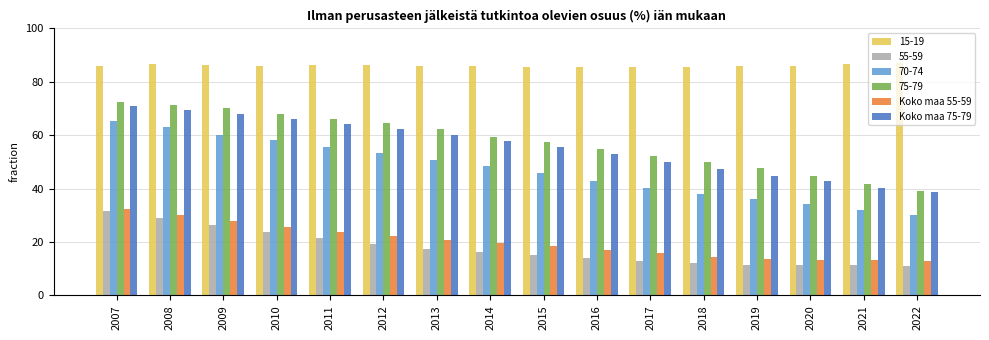

Is it true that Koko maa 75-79 equals 67.9 at 2009?

True